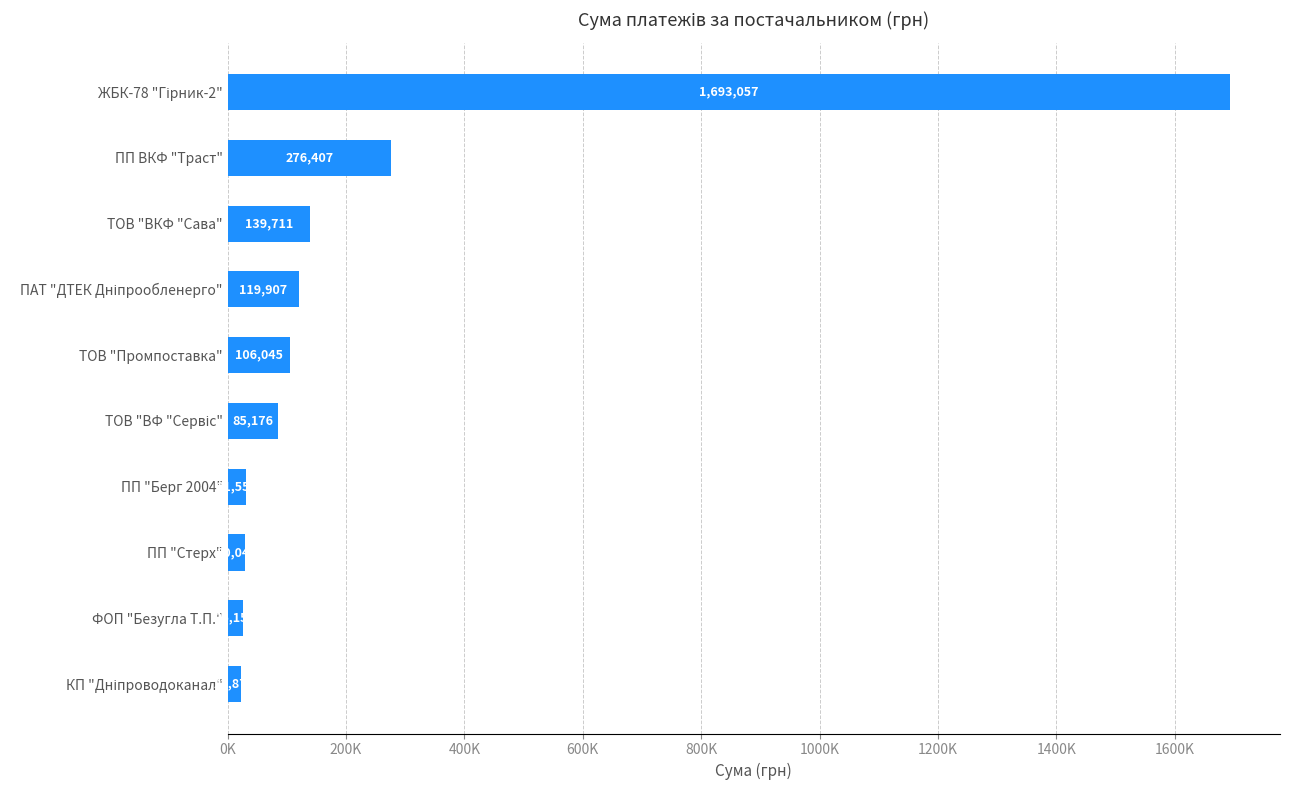

Are the bars horizontal?

Yes